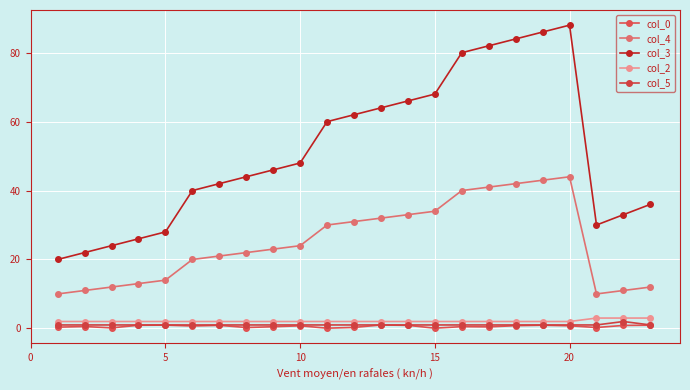

True or false: col_3 and col_5 cross at least once.

False